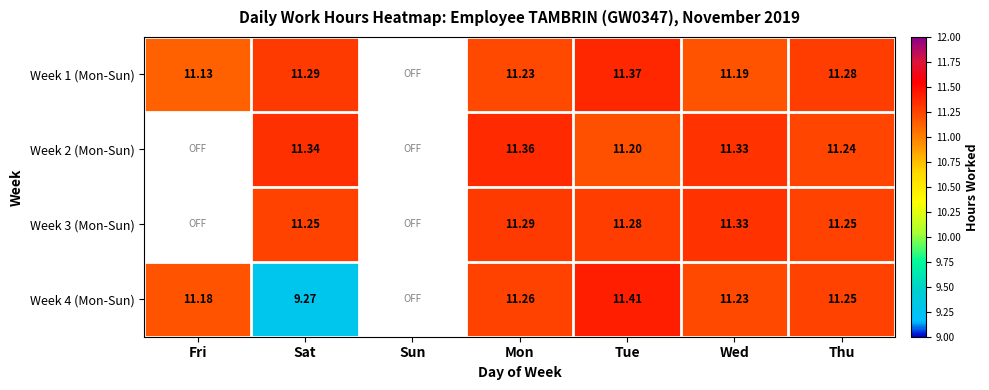

Is the value of Week 4 (Mon-Sun) at Mon greater than the value of Week 1 (Mon-Sun) at Wed?

Yes